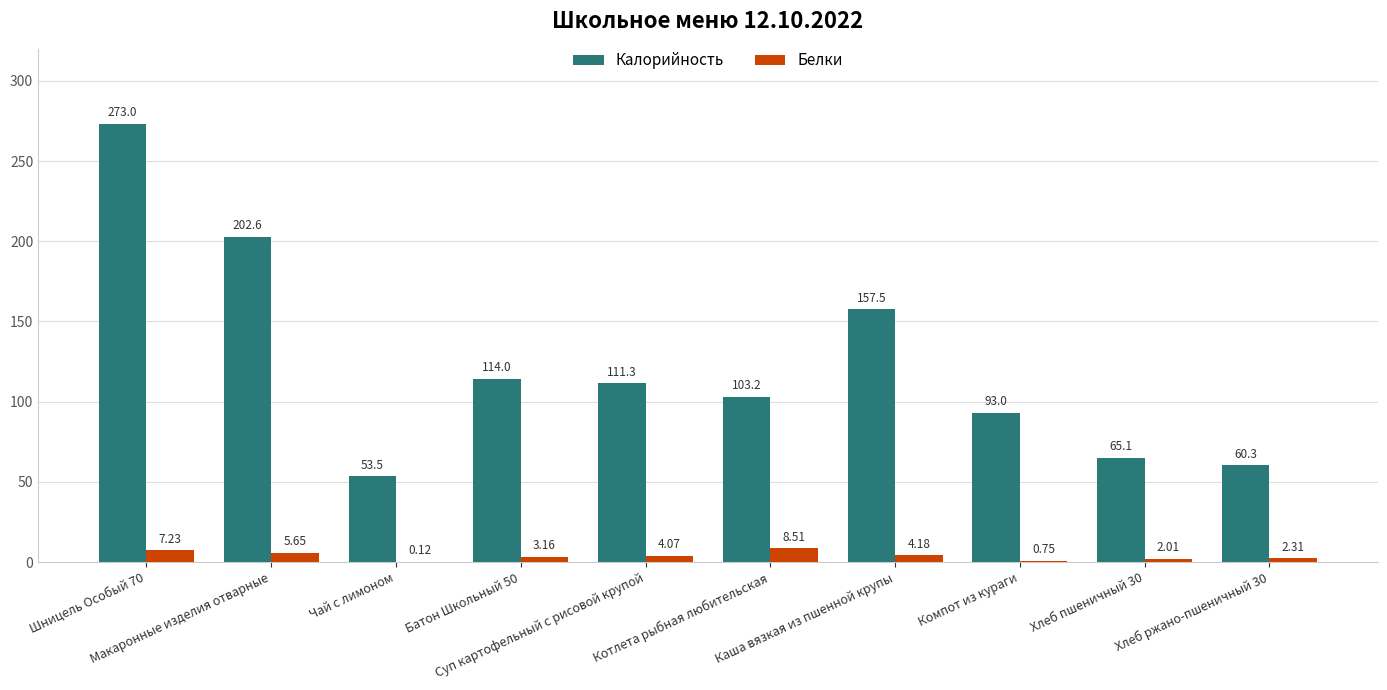

Which series has the largest total across all categories?

Калорийность